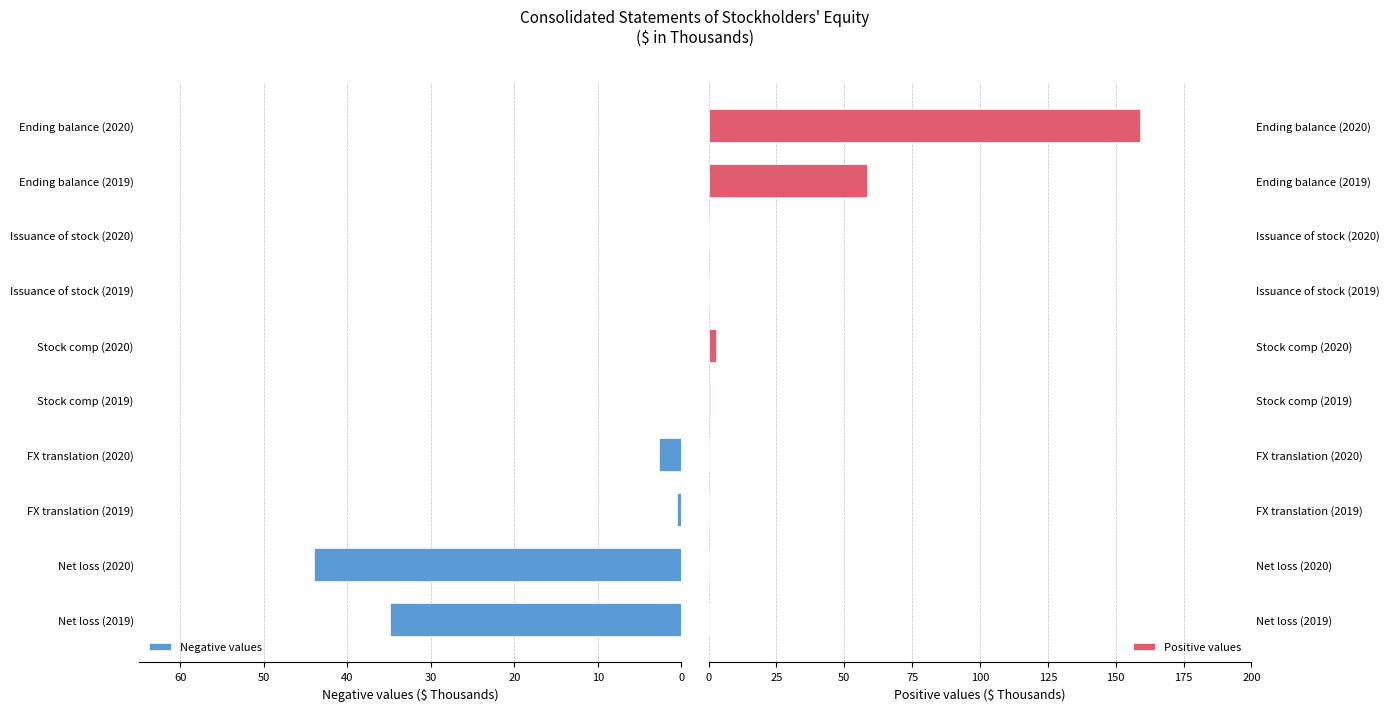

Where is Positive values nearest to the value 79?

Ending balance (2019)